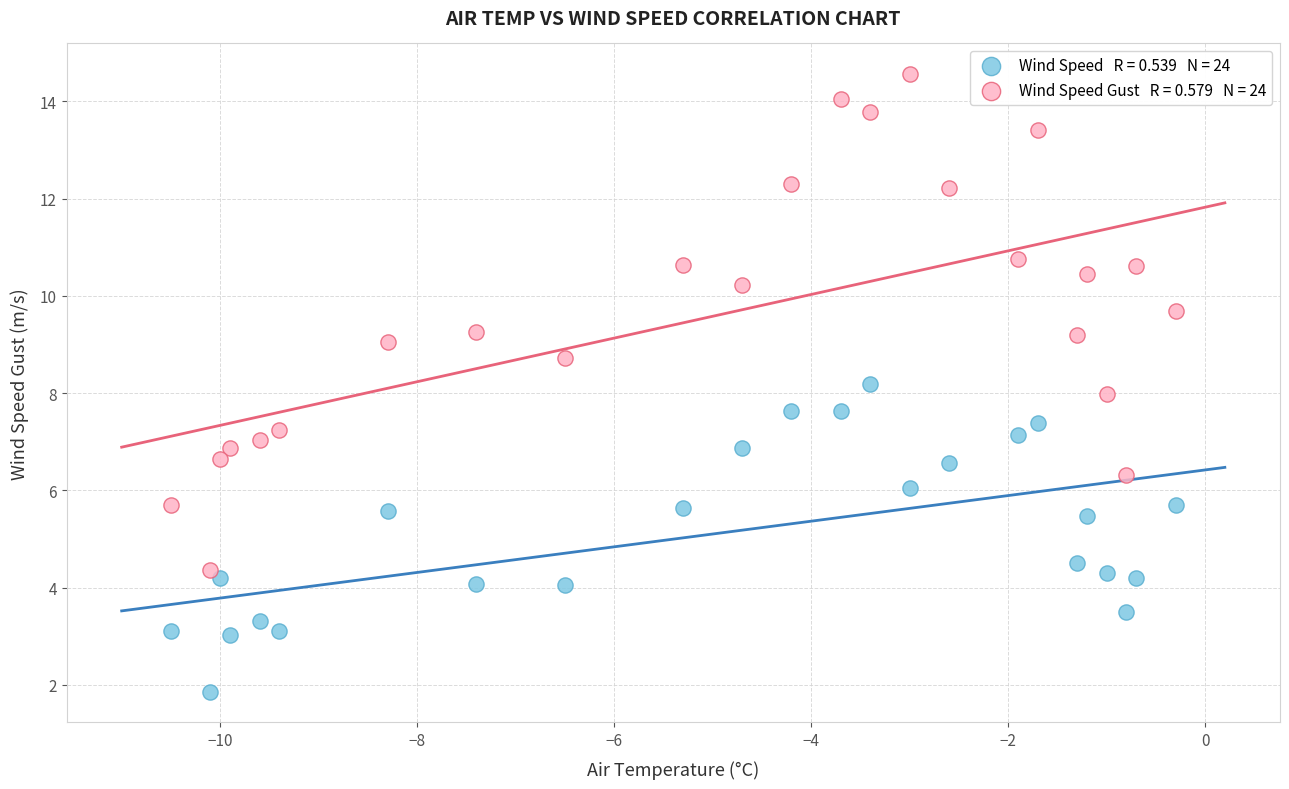

Across all data points, what is the range of X values (max minus min)?

10.2